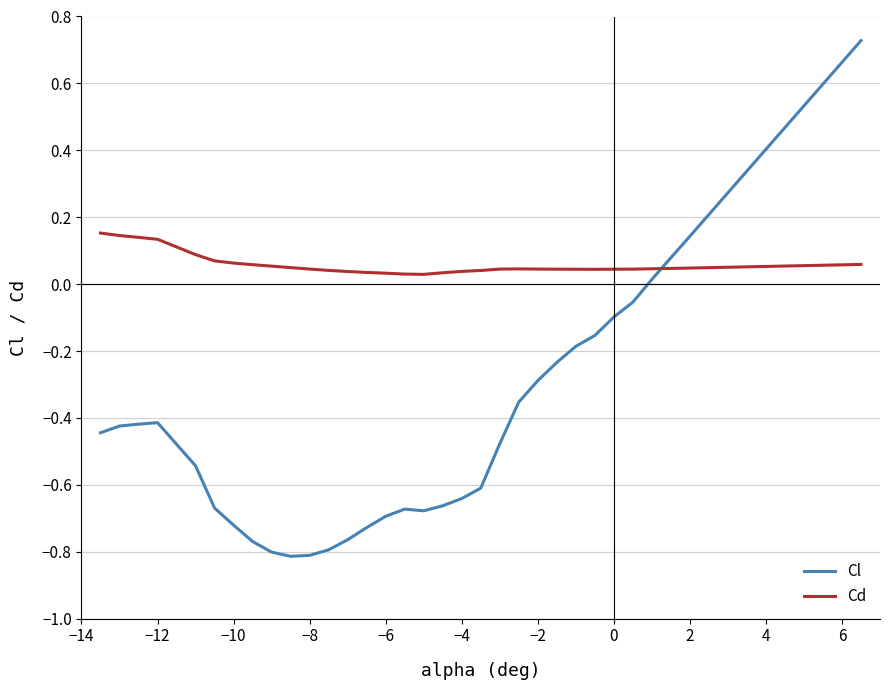

List the series in order of their overall mean, lowest first.

Cl, Cd